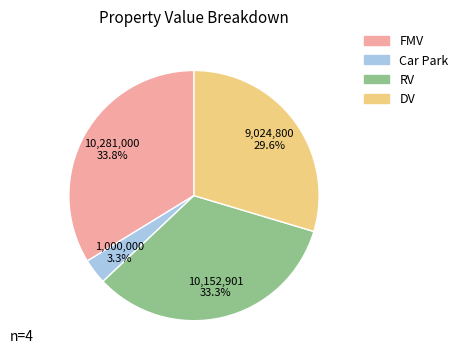

Is there a majority slice in this chart?

No